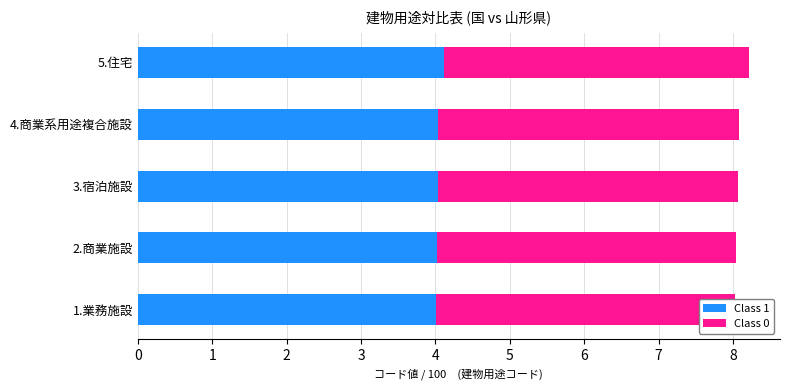

List the series in order of their peak value, highest first.

Class 0, Class 1